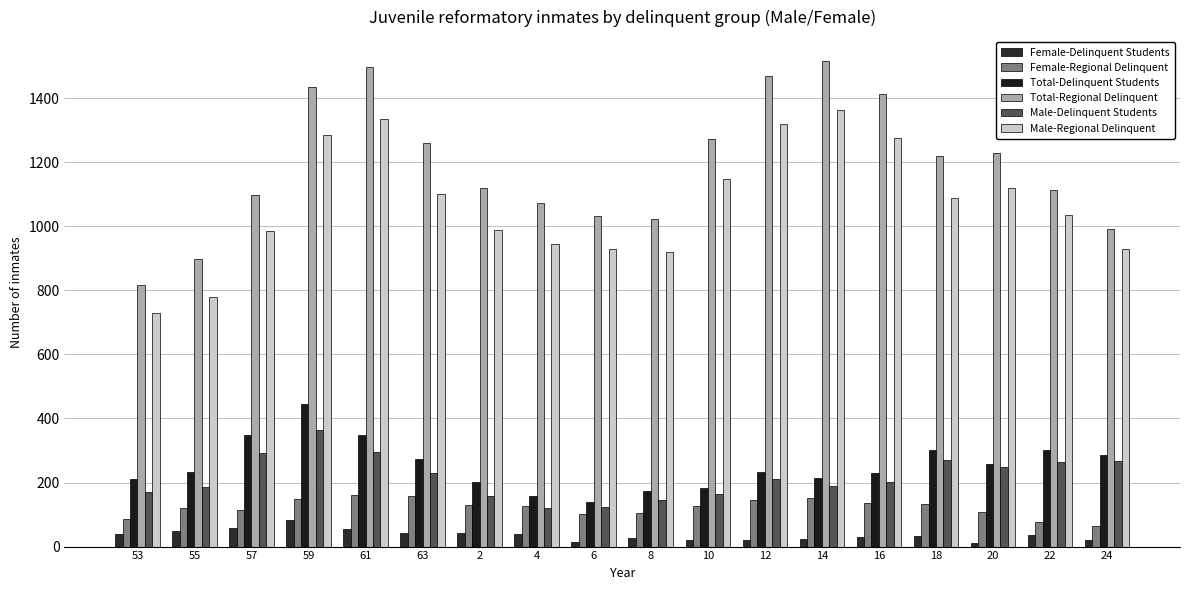

What is the approximate value of Male-Delinquent Students at 18, to the nearest 50?

250